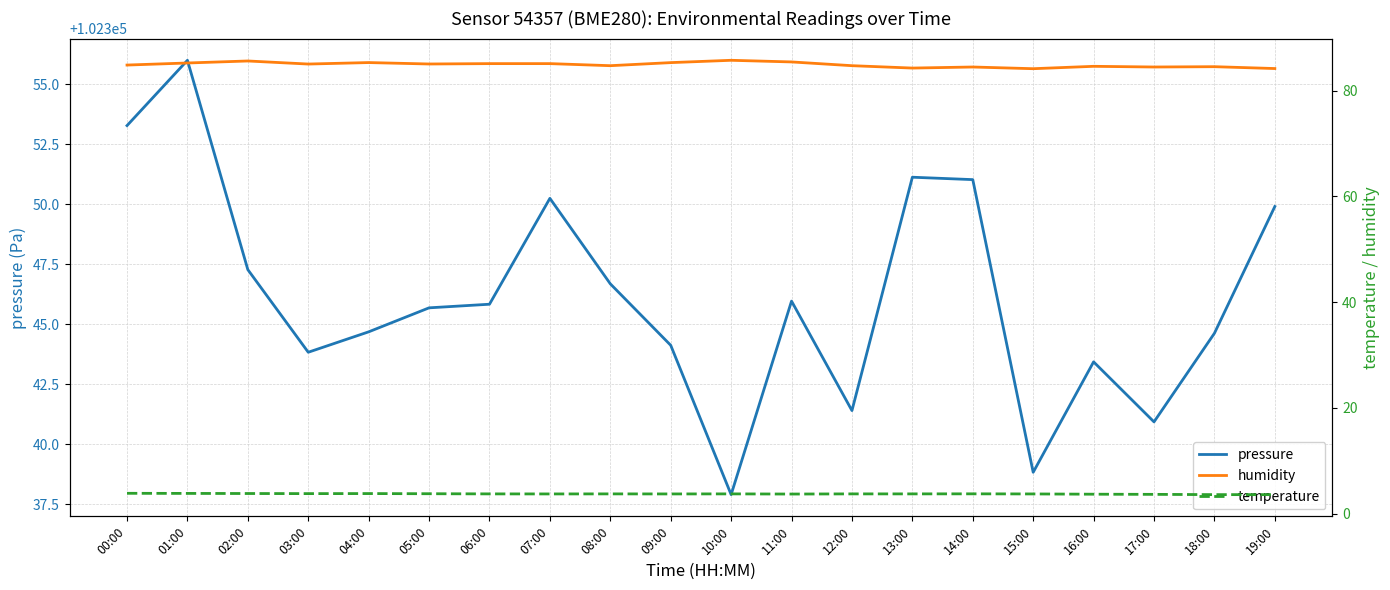

What is the difference between the maximum and minimum values in the temperature series?

0.2